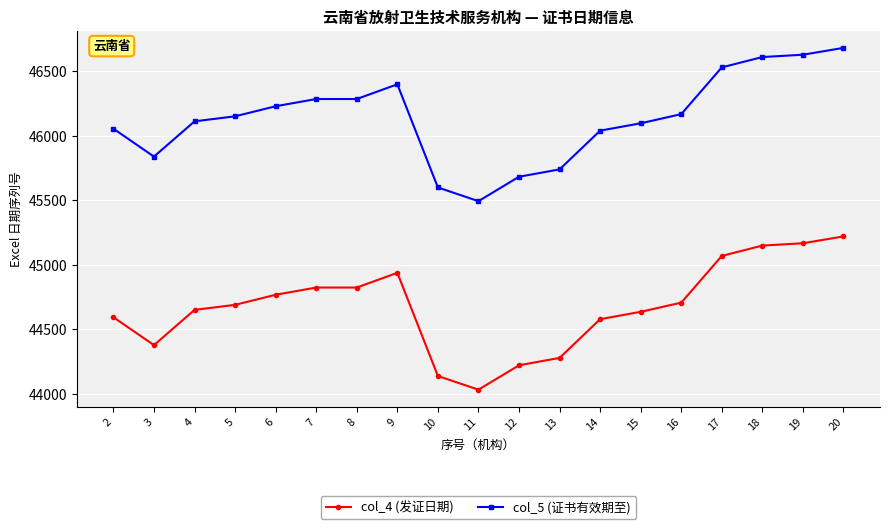

What is the smallest value displayed?

44032